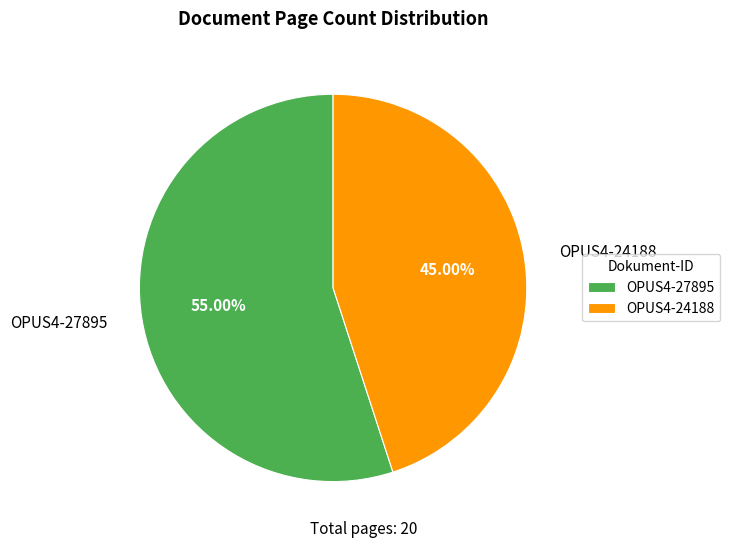

Which category accounts for the majority?

OPUS4-27895